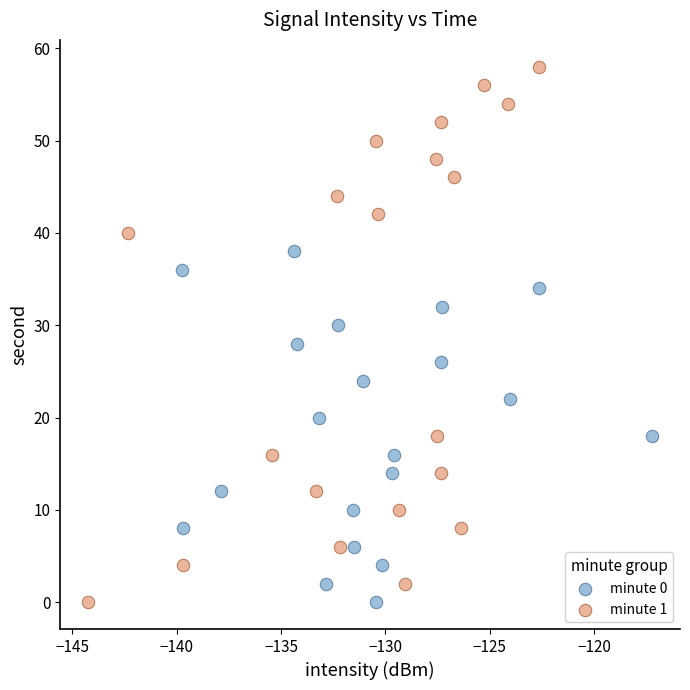

Which series reaches the maximum Y coordinate?

minute 1